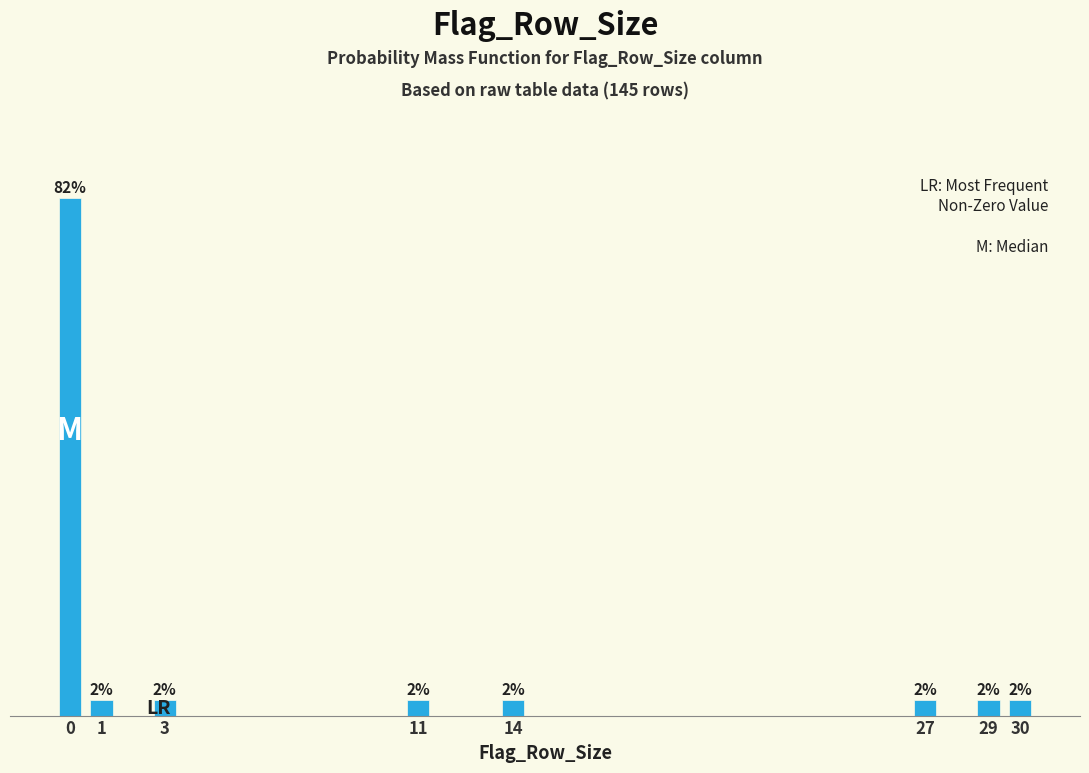

Does the chart contain any negative values?

No